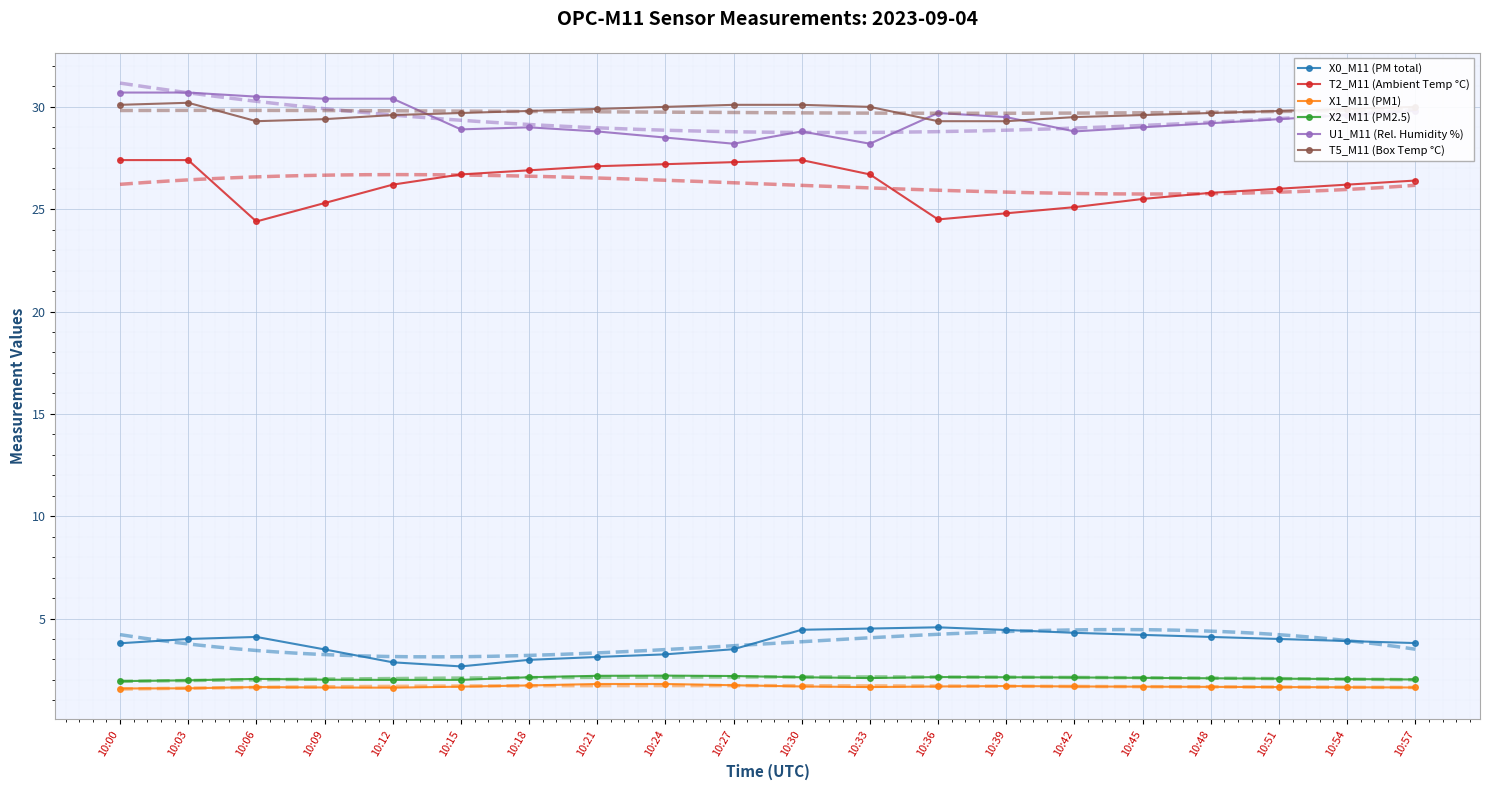

Reading left to right, what are all the values shown in this chart?

X0_M11 (PM total): 3.8	4.0	4.1	3.5	2.9	2.7	3.0	3.1	3.2	3.5	4.5	4.5	4.6	4.4	4.3	4.2	4.1	4.0	3.9	3.8
T2_M11 (Ambient Temp °C): 27.4	27.4	24.4	25.3	26.2	26.7	26.9	27.1	27.2	27.3	27.4	26.7	24.5	24.8	25.1	25.5	25.8	26.0	26.2	26.4
X1_M11 (PM1): 1.6	1.6	1.6	1.6	1.6	1.7	1.7	1.8	1.8	1.7	1.7	1.6	1.7	1.7	1.7	1.7	1.7	1.6	1.6	1.6
X2_M11 (PM2.5): 1.9	2.0	2.0	2.0	2.0	2.0	2.1	2.2	2.2	2.2	2.1	2.1	2.1	2.1	2.1	2.1	2.1	2.1	2.0	2.0
U1_M11 (Rel. Humidity %): 30.7	30.7	30.5	30.4	30.4	28.9	29.0	28.8	28.5	28.2	28.8	28.2	29.7	29.5	28.8	29.0	29.2	29.4	29.6	29.8
T5_M11 (Box Temp °C): 30.1	30.2	29.3	29.4	29.6	29.7	29.8	29.9	30.0	30.1	30.1	30.0	29.3	29.3	29.5	29.6	29.7	29.8	29.9	30.0